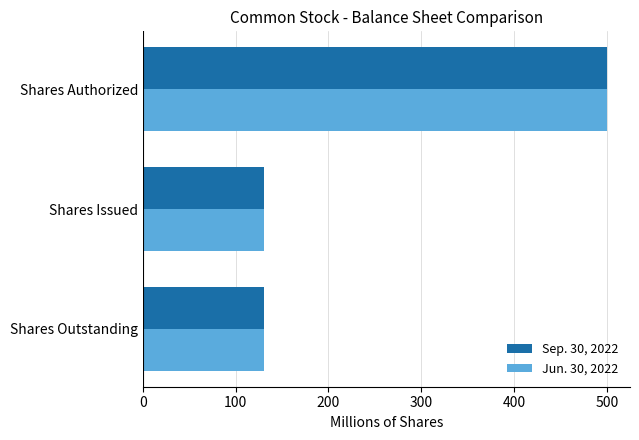

What is the total value across all series at Shares Authorized?

1000.0